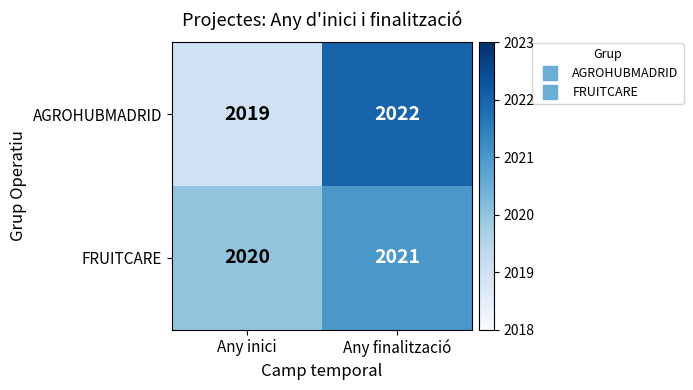

Is the value of AGROHUBMADRID at Any finalització greater than the value of FRUITCARE at Any inici?

Yes